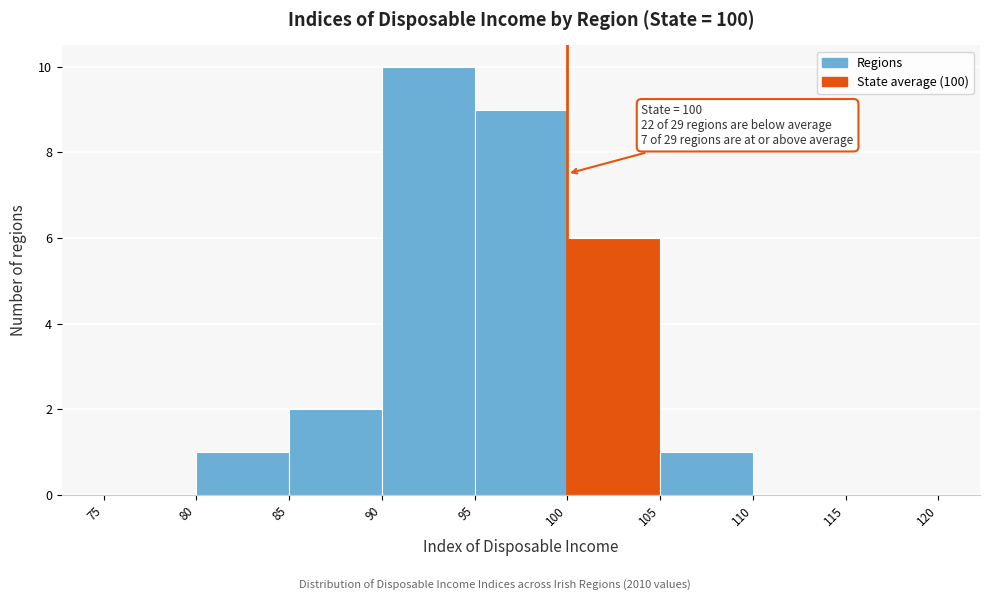

Over which range of the x-axis is the bar tallest?

90 to 95